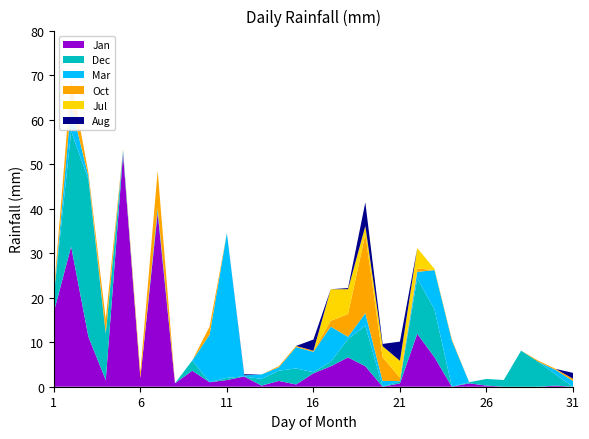

Reading right to left, extract all data points from this chart.

Jan: 0.0	0.2	0.0	0.0	0.0	0.2	0.8	0.0	6.6	11.9	0.8	0.0	4.6	6.6	4.6	3.0	0.5	1.3	0.2	2.3	1.5	1.0	3.6	0.8	39.1	2.0	52.3	1.5	11.2	31.5	16.8
Dec: 0.0	2.5	5.6	8.1	1.5	1.5	0.2	0.0	10.7	12.4	0.5	0.0	9.1	4.1	1.0	0.2	3.6	2.3	1.5	0.0	0.5	0.0	2.3	0.0	0.0	0.0	0.0	10.4	35.3	25.9	3.6
Mar: 1.3	1.0	0.0	0.0	0.0	0.0	0.0	10.4	8.9	1.5	0.0	1.3	2.8	0.5	7.9	4.6	4.8	0.8	1.0	0.2	32.5	10.7	0.0	0.0	1.0	0.0	0.8	0.2	0.8	5.8	0.0
Oct: 0.5	0.2	0.2	0.0	0.0	0.0	0.0	0.2	0.0	0.8	0.8	5.3	17.8	5.1	1.3	0.2	0.2	0.2	0.0	0.0	0.0	1.8	0.0	0.0	8.4	1.3	0.2	3.0	0.8	5.8	1.0
Jul: 0.0	0.0	0.0	0.0	0.0	0.0	0.0	0.0	0.2	4.6	3.8	2.5	1.8	5.6	7.1	0.0	0.0	0.0	0.0	0.0	0.0	0.0	0.0	0.0	0.0	0.0	0.0	0.0	0.0	0.0	0.0
Aug: 1.3	0.0	0.0	0.0	0.0	0.0	0.0	0.0	0.0	0.0	4.3	0.5	5.3	0.2	0.0	2.5	0.0	0.0	0.0	0.2	0.0	0.0	0.0	0.0	0.0	0.0	0.0	0.0	0.0	0.0	0.0